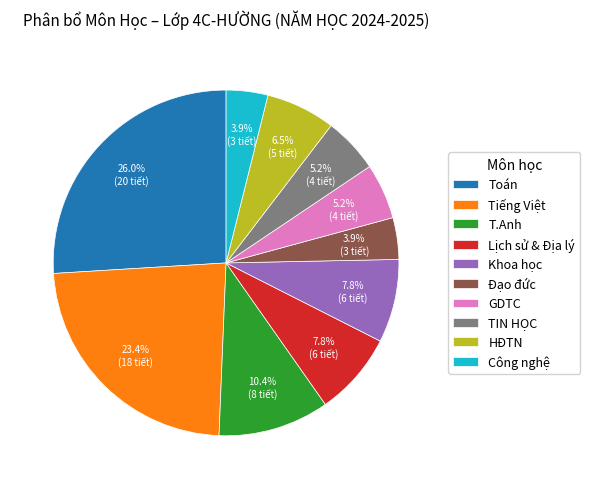

Is the sum of HĐTN and TIN HỌC greater than half?

No